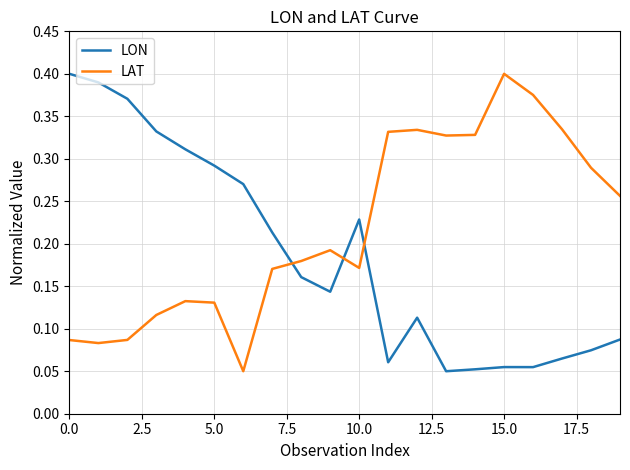

How many intersections are there between LON and LAT?

3